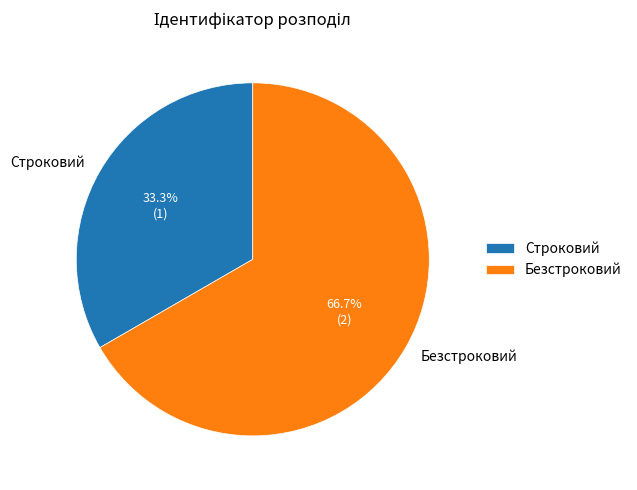

To the nearest percent, what is the combined percentage of Строковий and Безстроковий?

100%